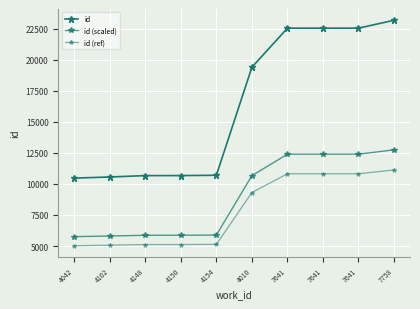

How many data points in id (scaled) are less than 10666?

5